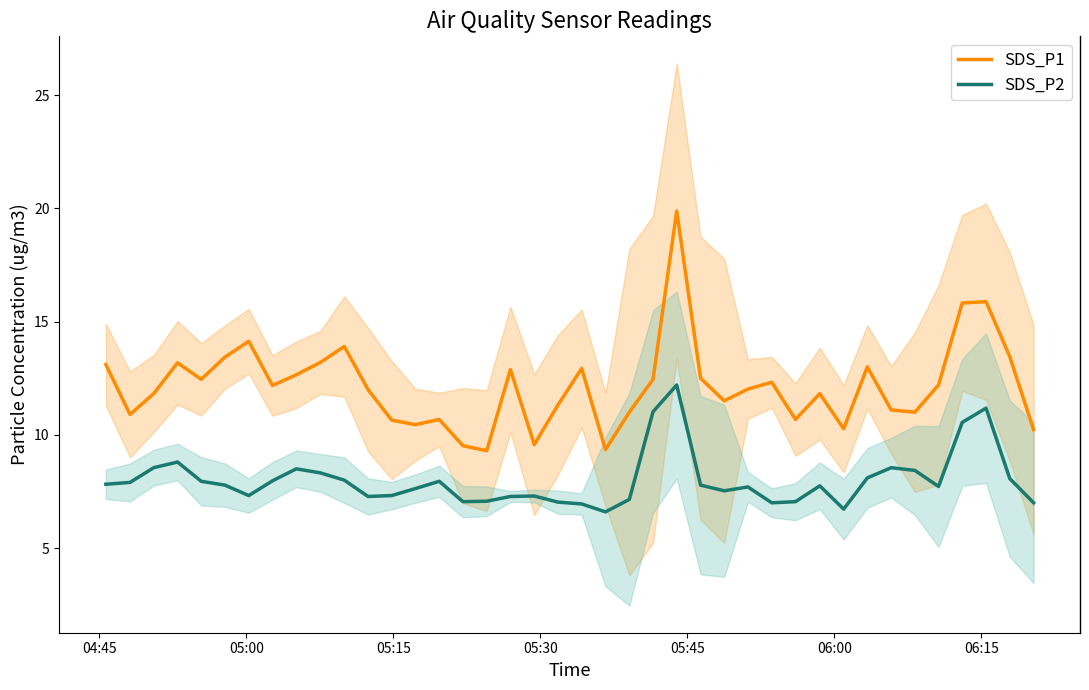

What is the lowest value of the SDS_P1 series?

9.3